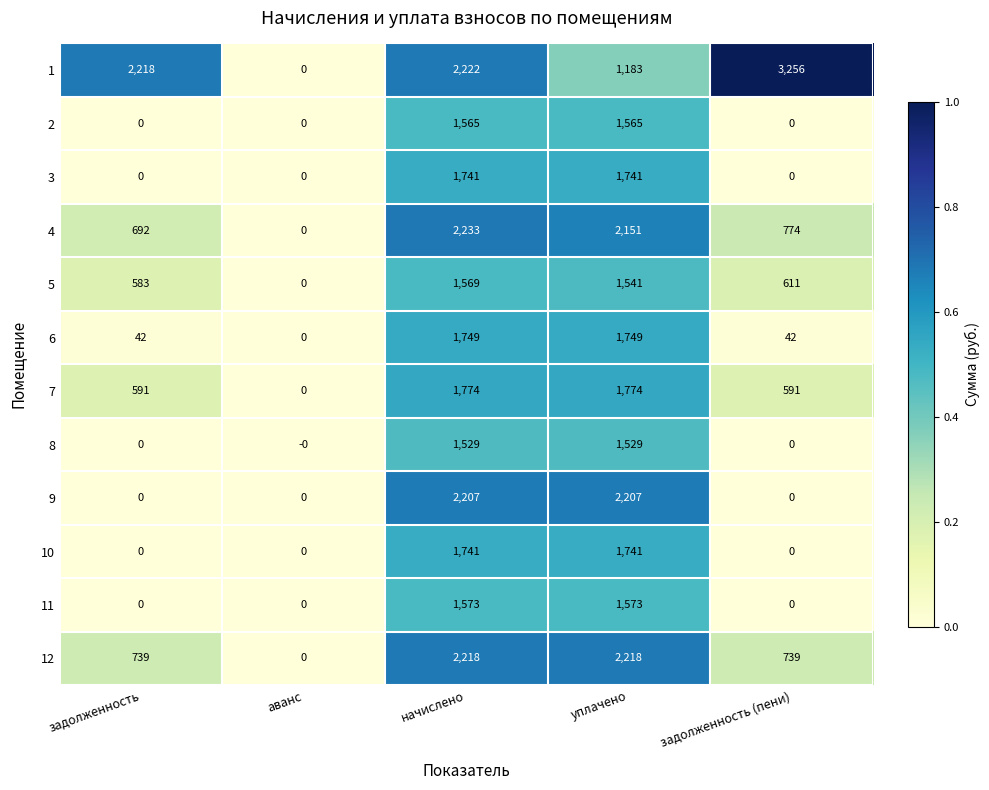

List the labels in order of 1 value, largest first.

задолженность (пени), начислено, задолженность, уплачено, аванс